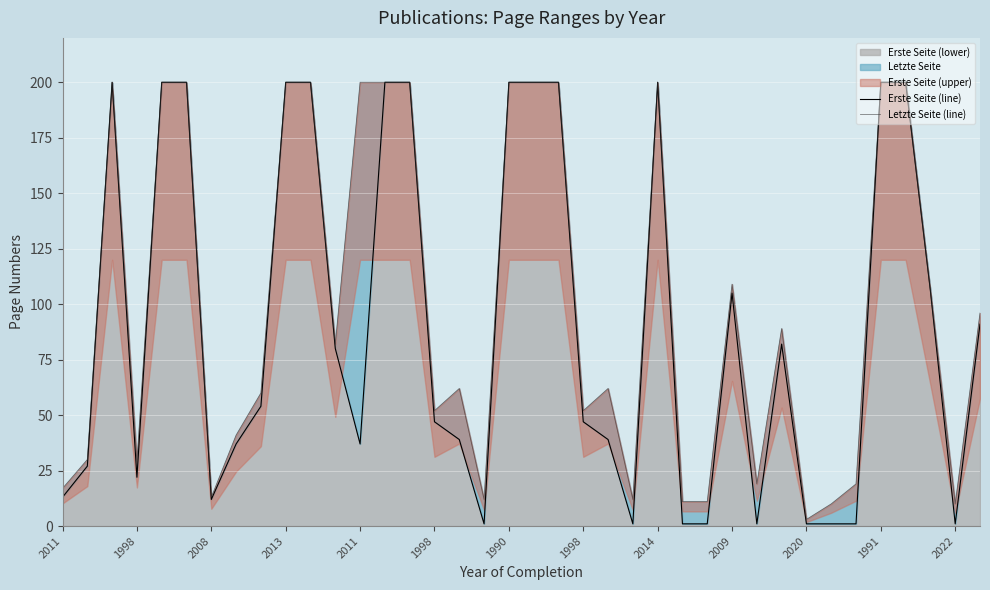

Which series has the widest spread of values?

Erste Seite (line)